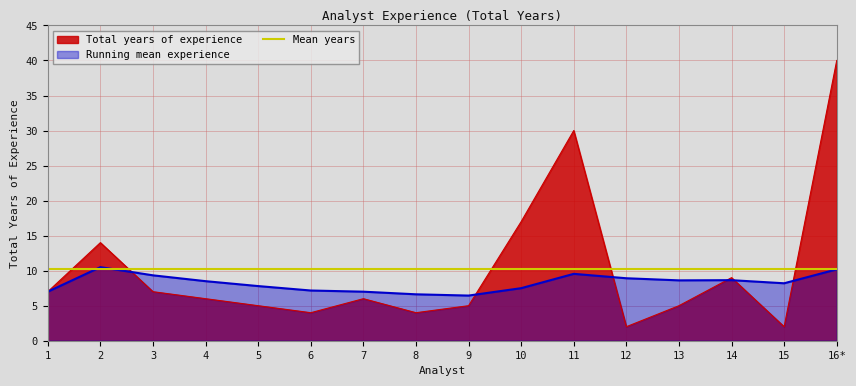

Rank the categories by value from lowest to highest.

12, 15, 6, 8, 5, 9, 13, 4, 7, 1, 3, 14, 2, 10, 11, 16*